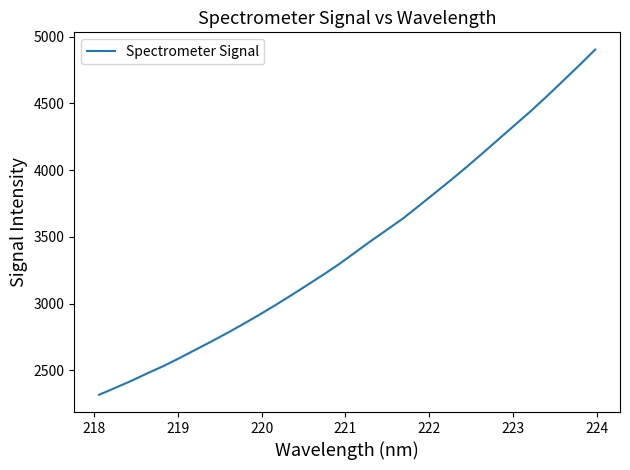

What is the maximum value shown in the chart?

4902.8